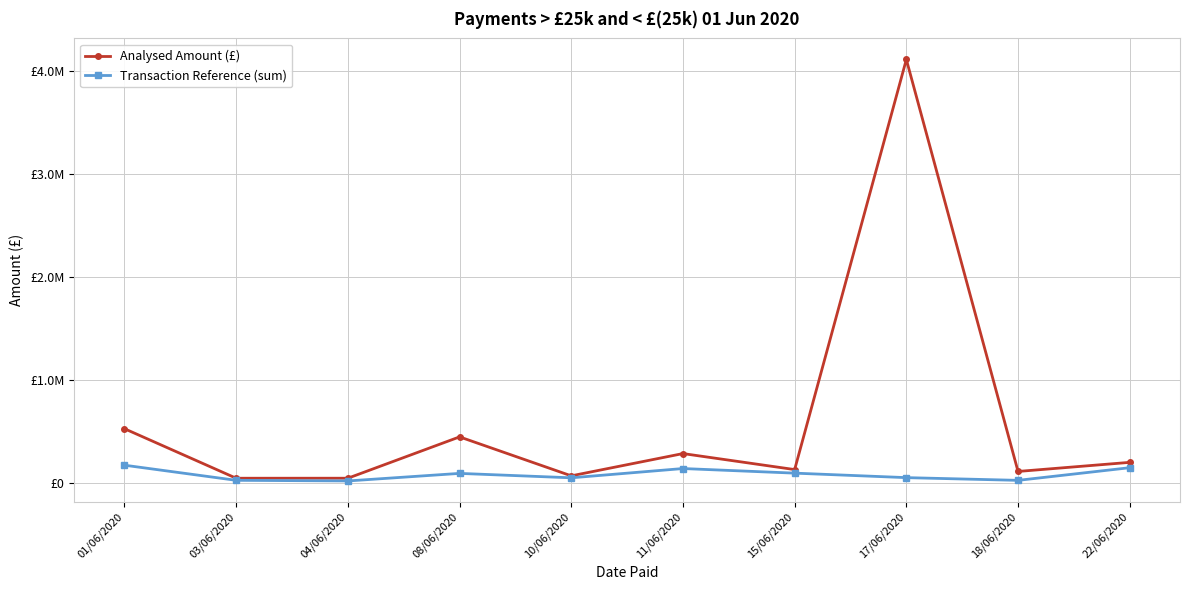

What are all the series names shown in the legend?

Analysed Amount (£), Transaction Reference (sum)